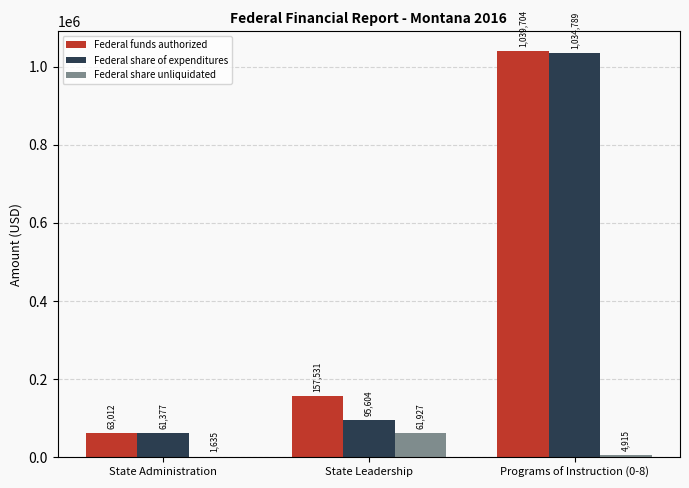

At which category is the sum across all series the highest?

Programs of Instruction (0-8)